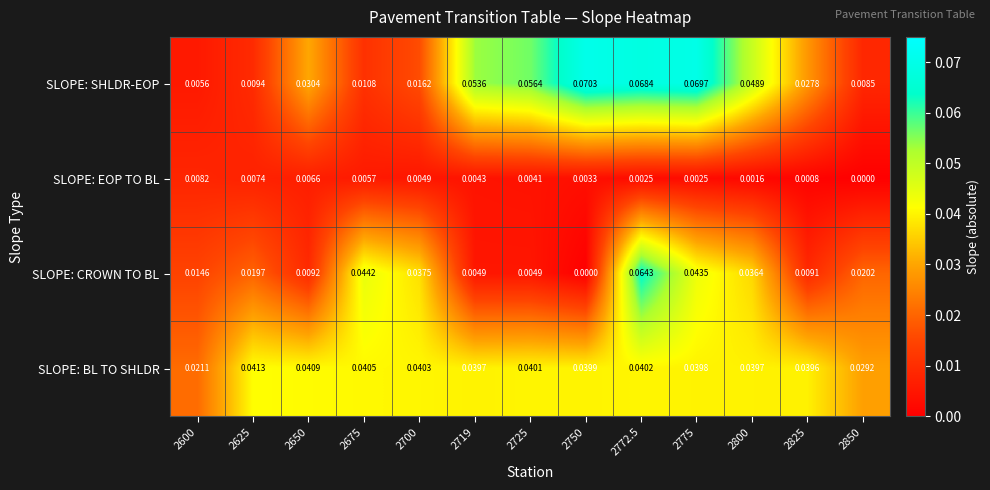

Which series has the largest total across all categories?

SLOPE: BL TO SHLDR